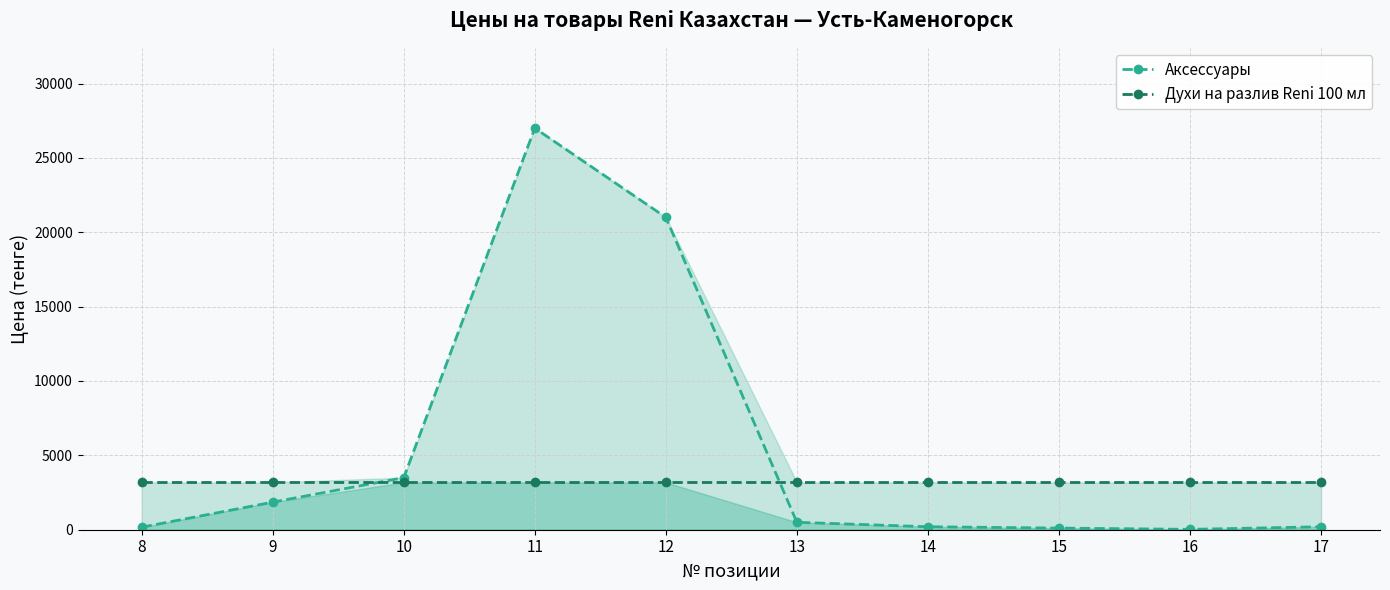

What is the sum of the Духи на разлив Reni 100 мл values at 15 and 17?

6366